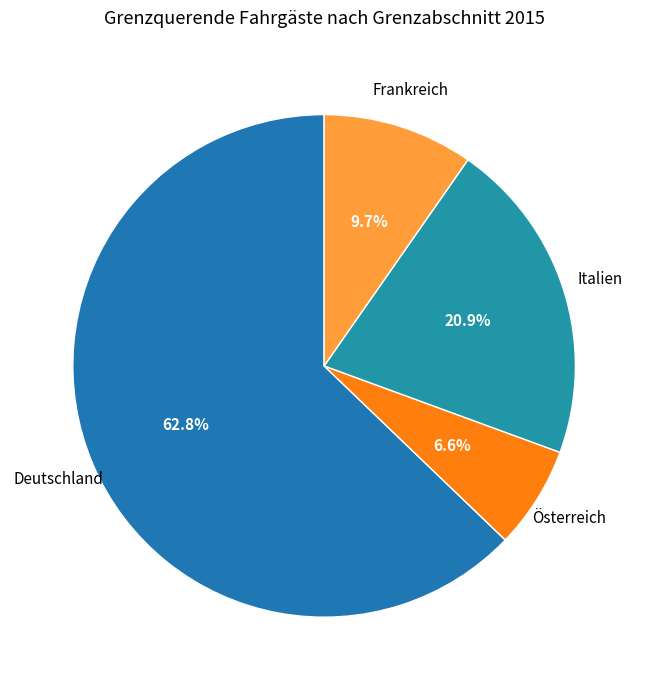

What percentage is the Frankreich slice, to the nearest percent?

10%